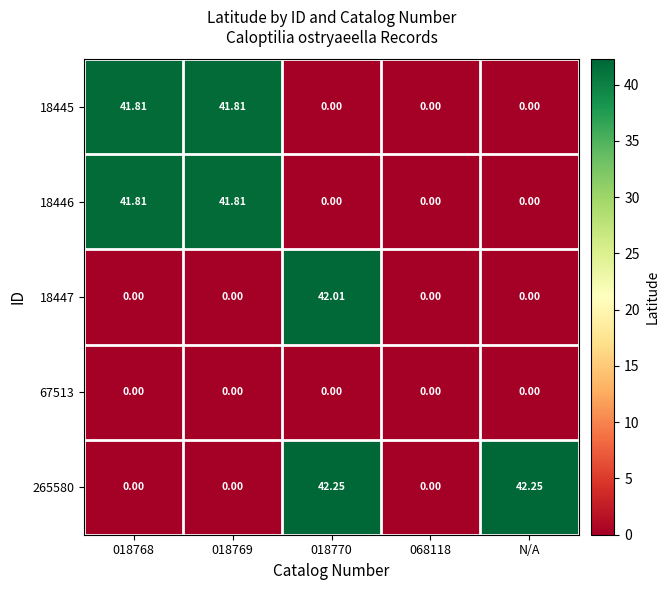

Is the value of 265580 at 018769 greater than the value of 18445 at 018769?

No